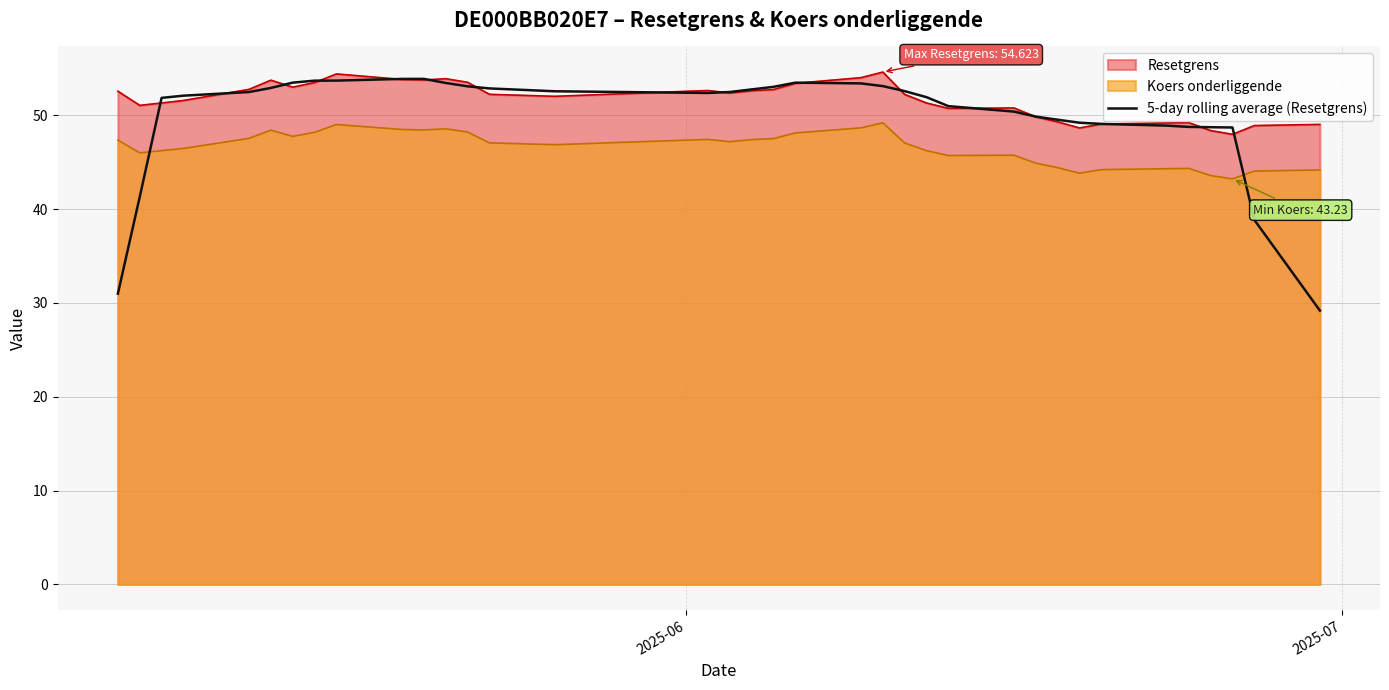

How many data points are less than 52?

16